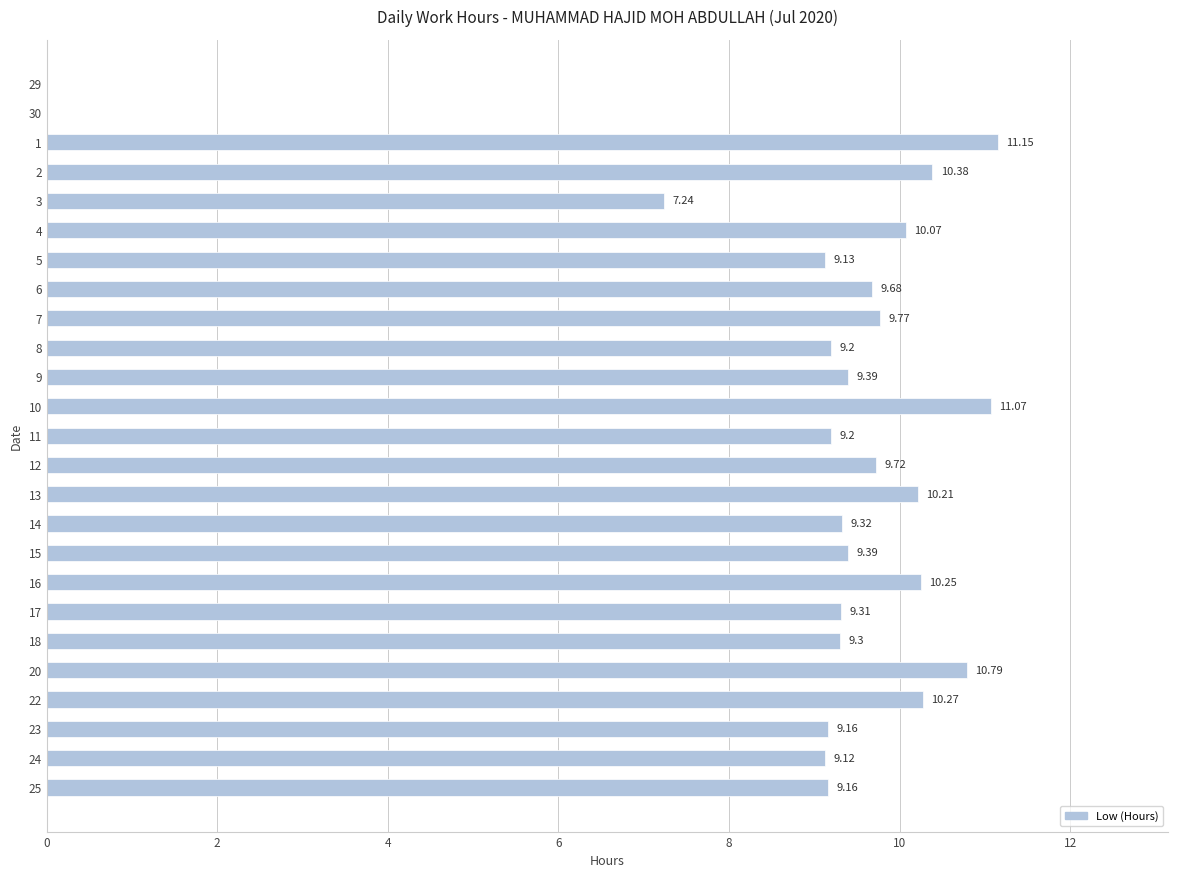

How many categories are shown in the chart?

25